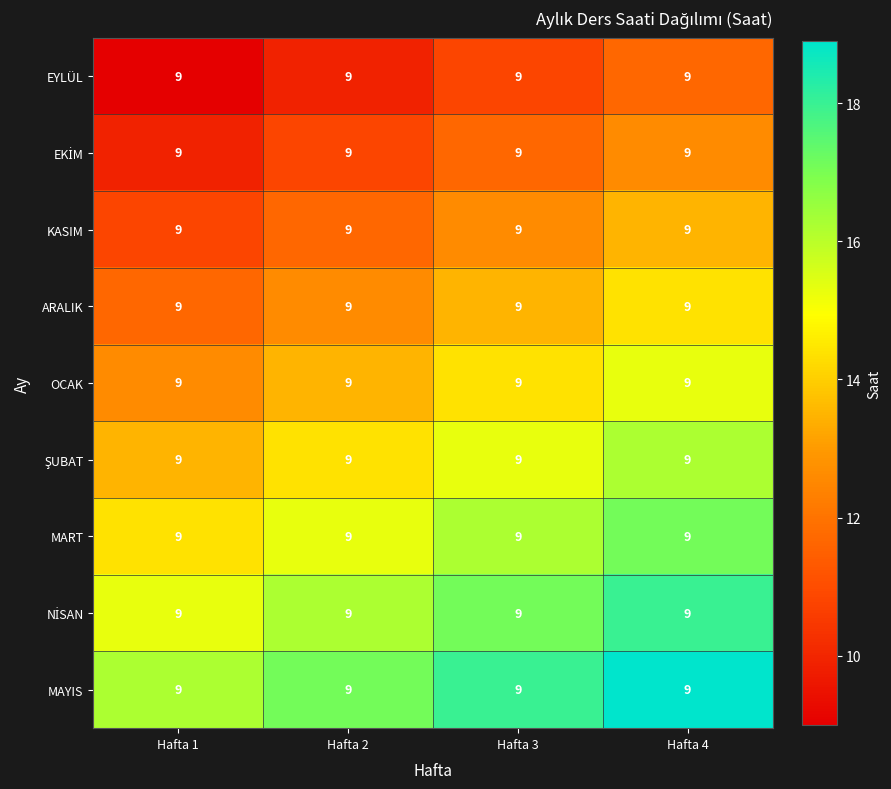

Rank the series at Hafta 2 from lowest to highest value.

EYLÜL, EKİM, KASIM, ARALIK, OCAK, ŞUBAT, MART, NİSAN, MAYIS